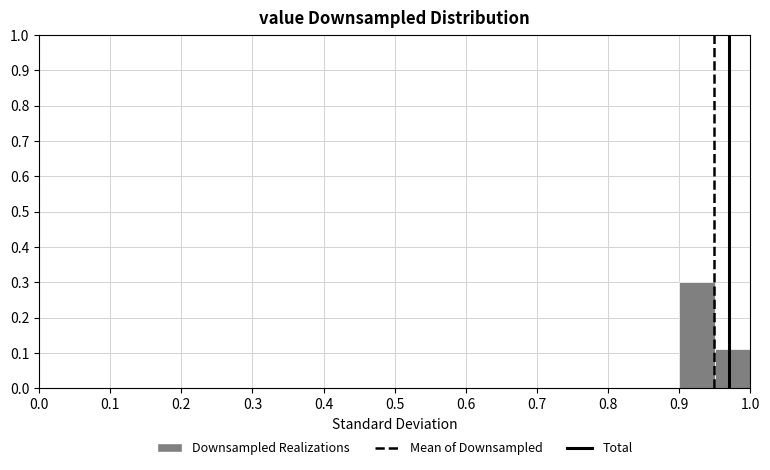

Over which range of the x-axis is the bar tallest?

0.90 to 0.95